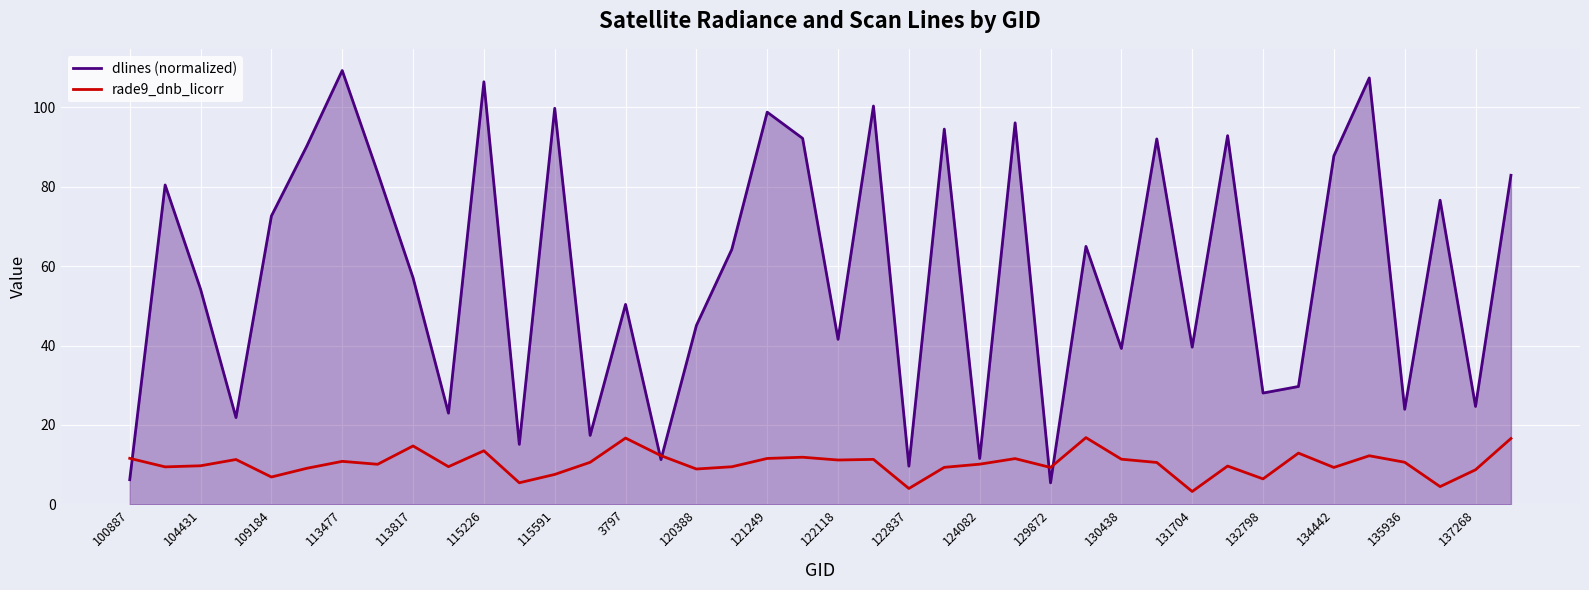

What is the total value across all series at 109184?

79.5